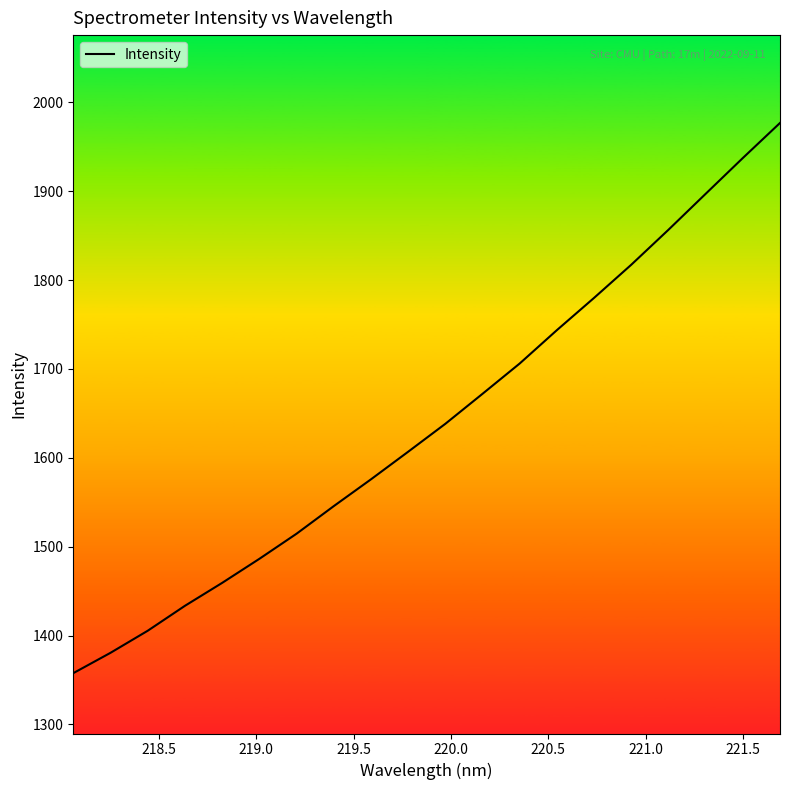

What is the difference between the maximum and minimum values?

619.0